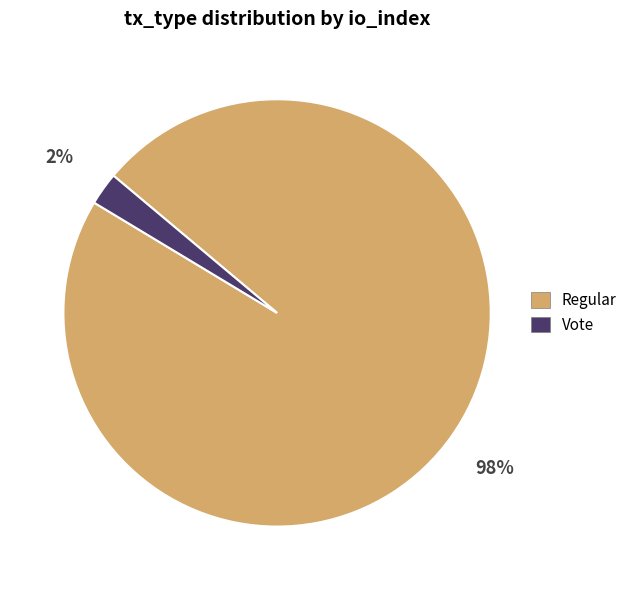

To the nearest percent, what is the average slice percentage?

50%